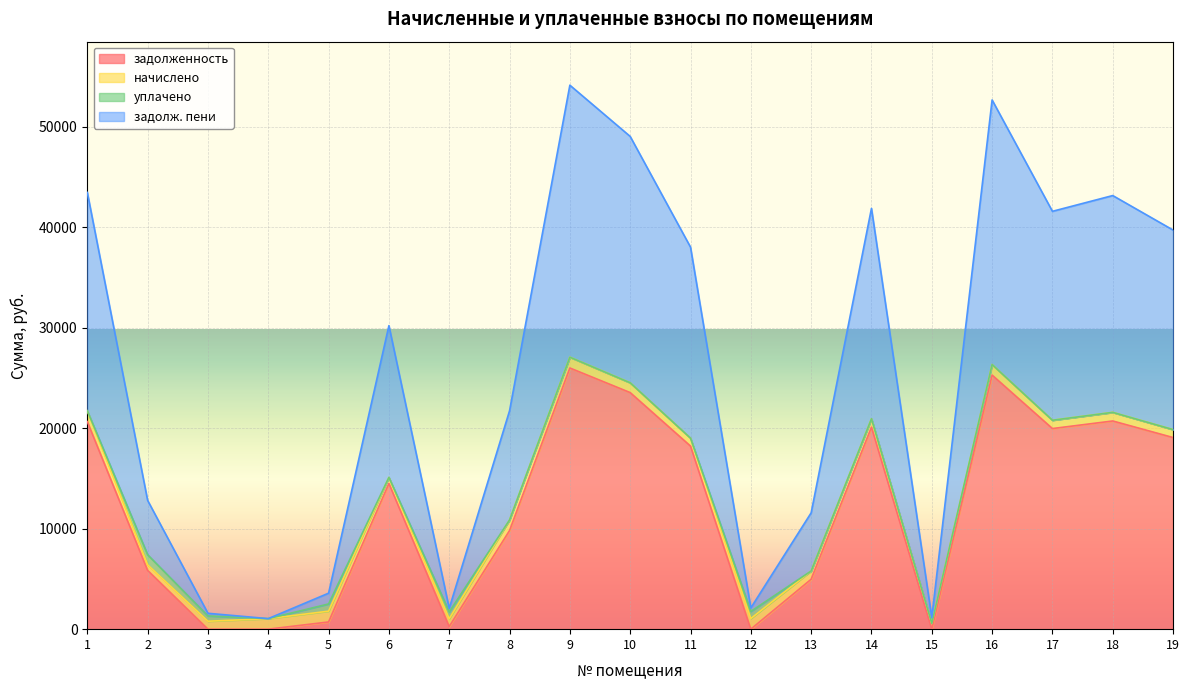

What is the sum of all задолженность values?

229675.0